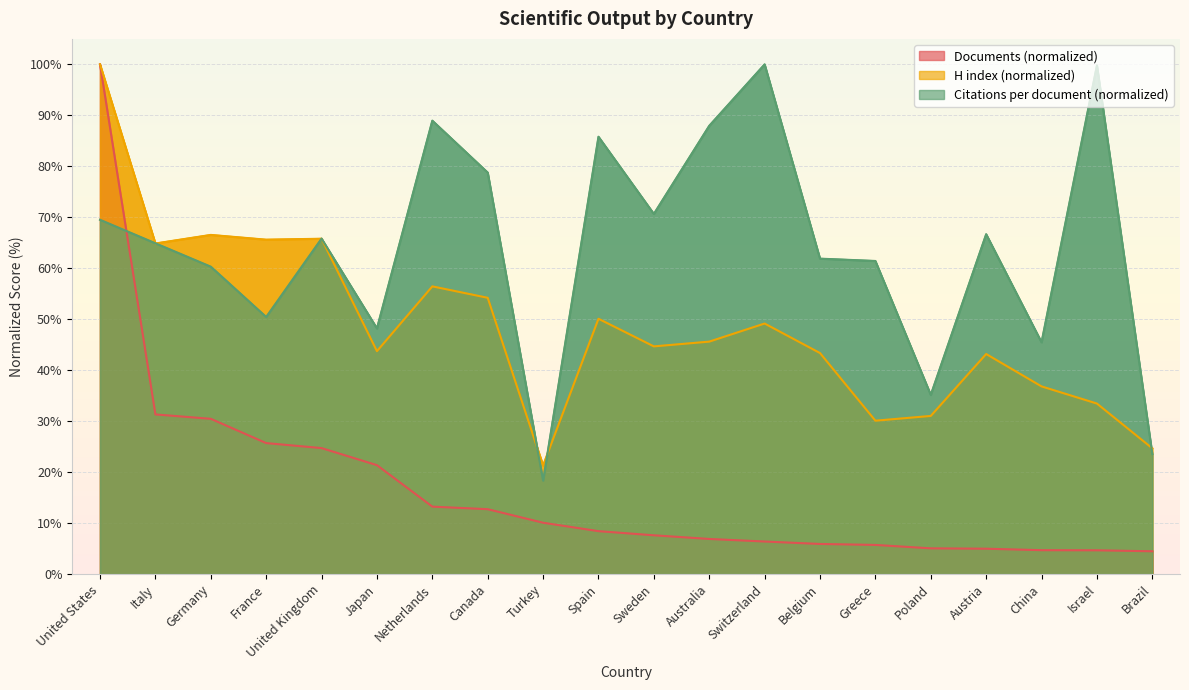

Between Austria and Sweden, which is larger?

Sweden